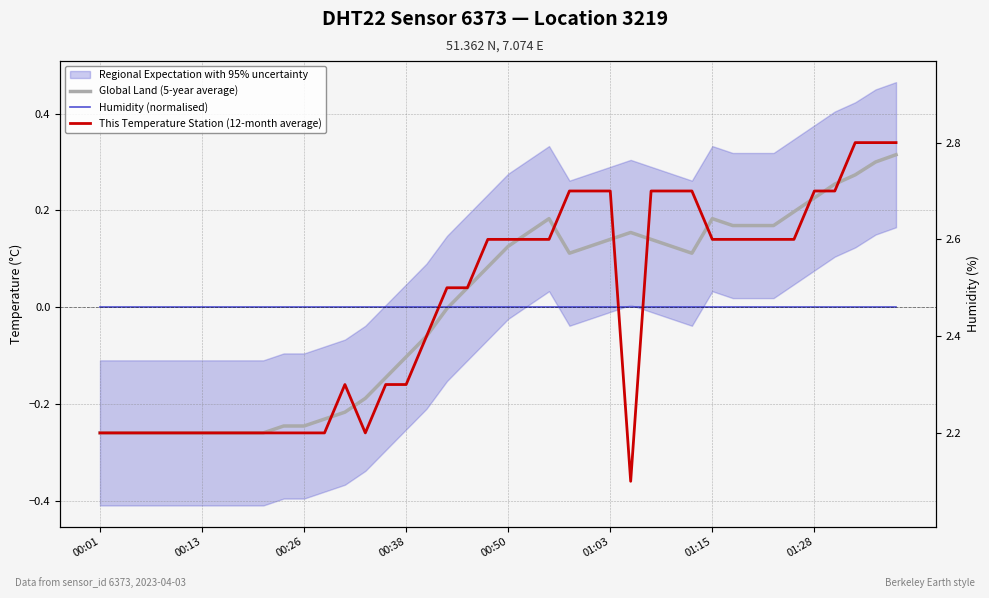

How many lines are shown in the chart?

3